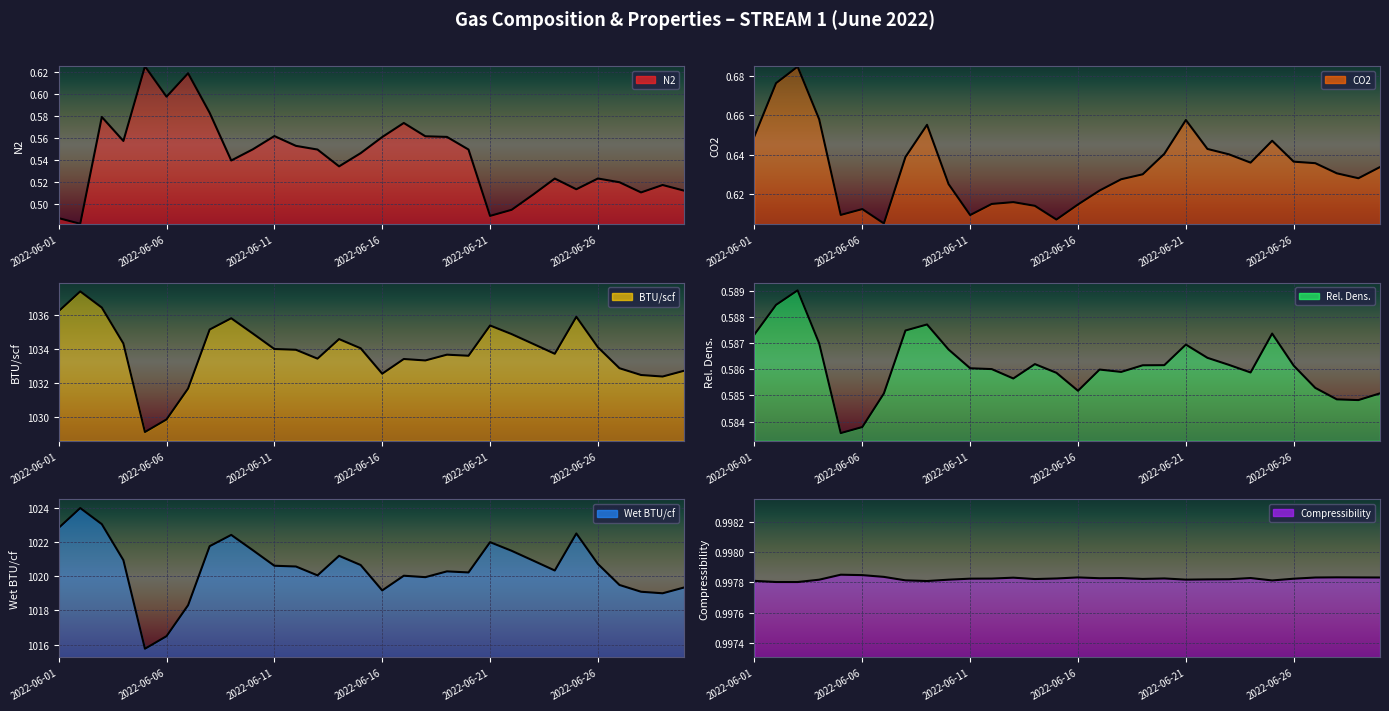

At how many categories does at least one series exceed 680?

30